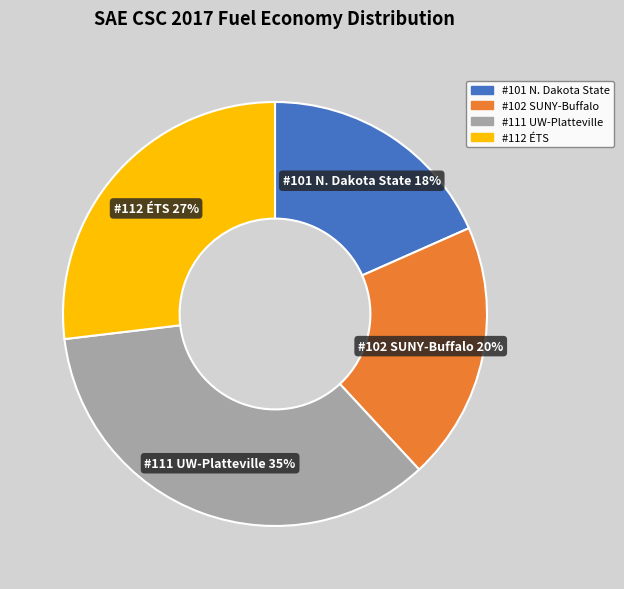

Does any single category account for the majority?

No